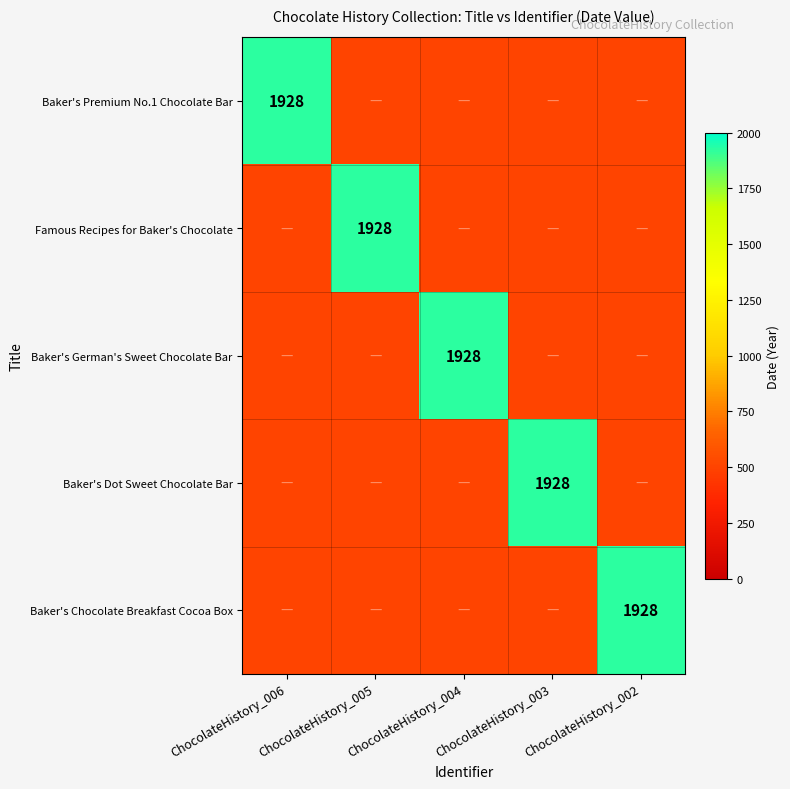

True or false: Baker's German's Sweet Chocolate Bar has a value of 1928 at ChocolateHistory_004.

True